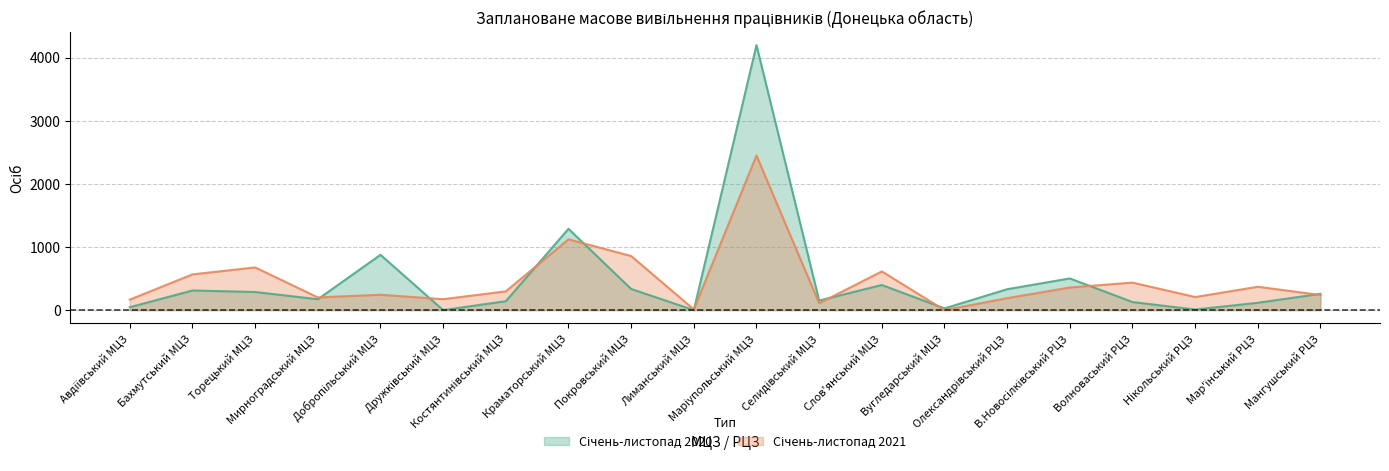

At which category does the chart reach its minimum across all series?

Дружківський МЦЗ